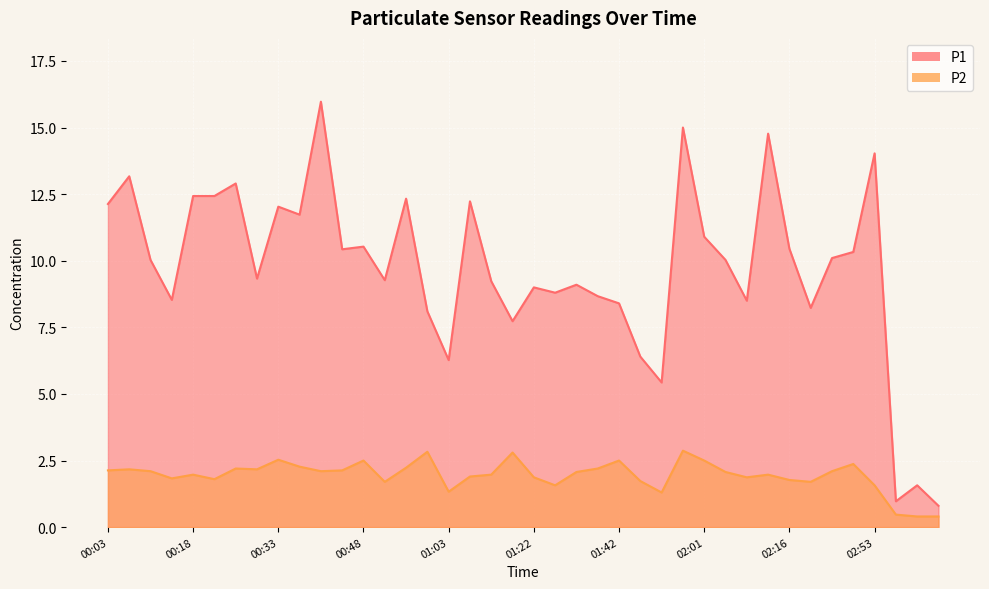

How many series are shown in this chart?

2